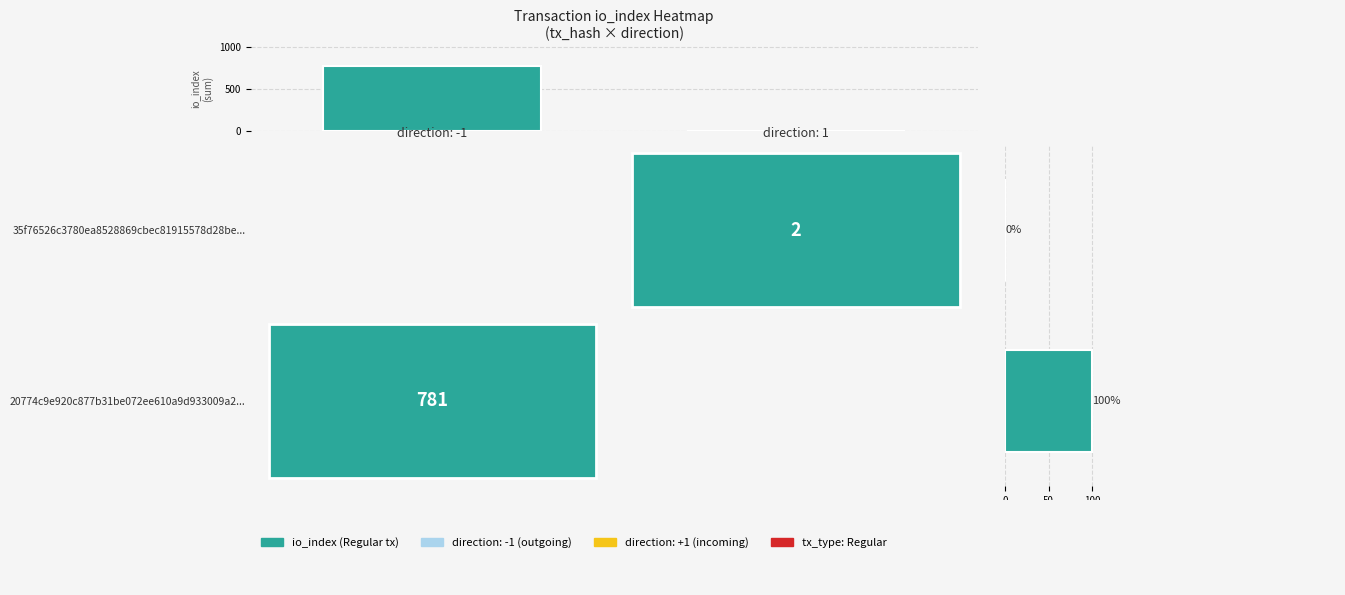

What is the sum of the io_index sum values at direction: -1 and direction: 1?

783.0